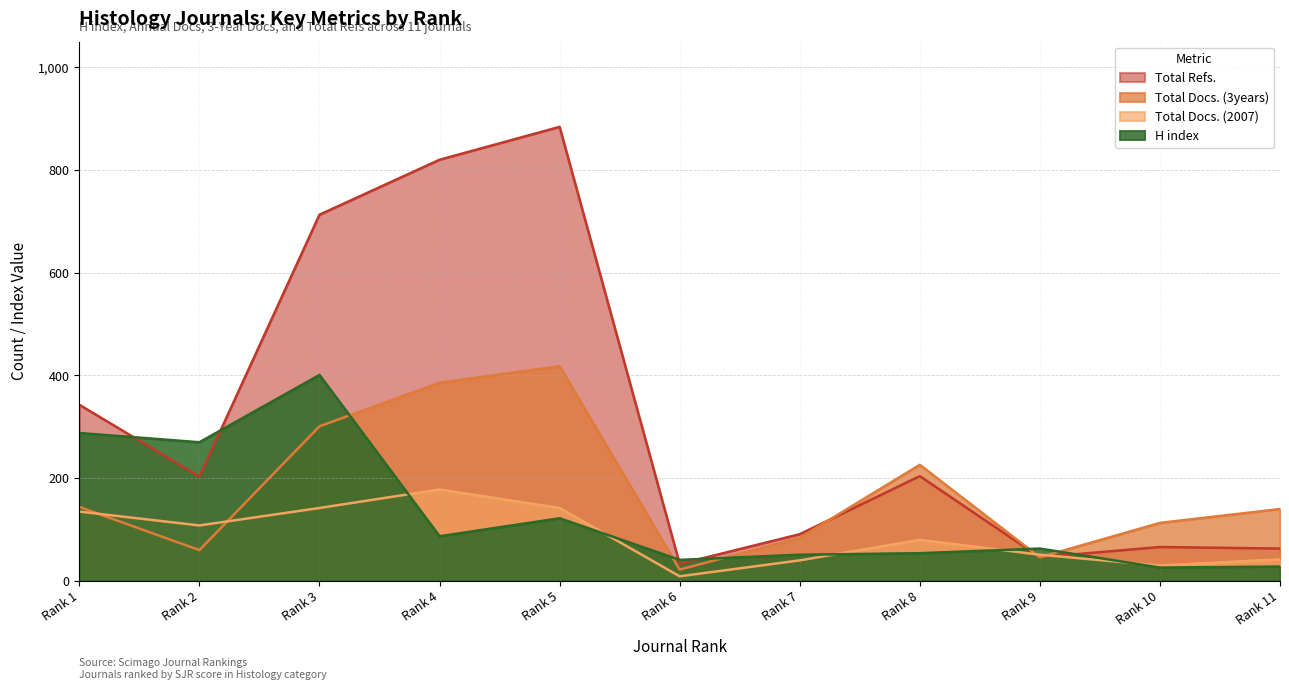

What is the difference between the highest and lowest values at Rank 3?

571